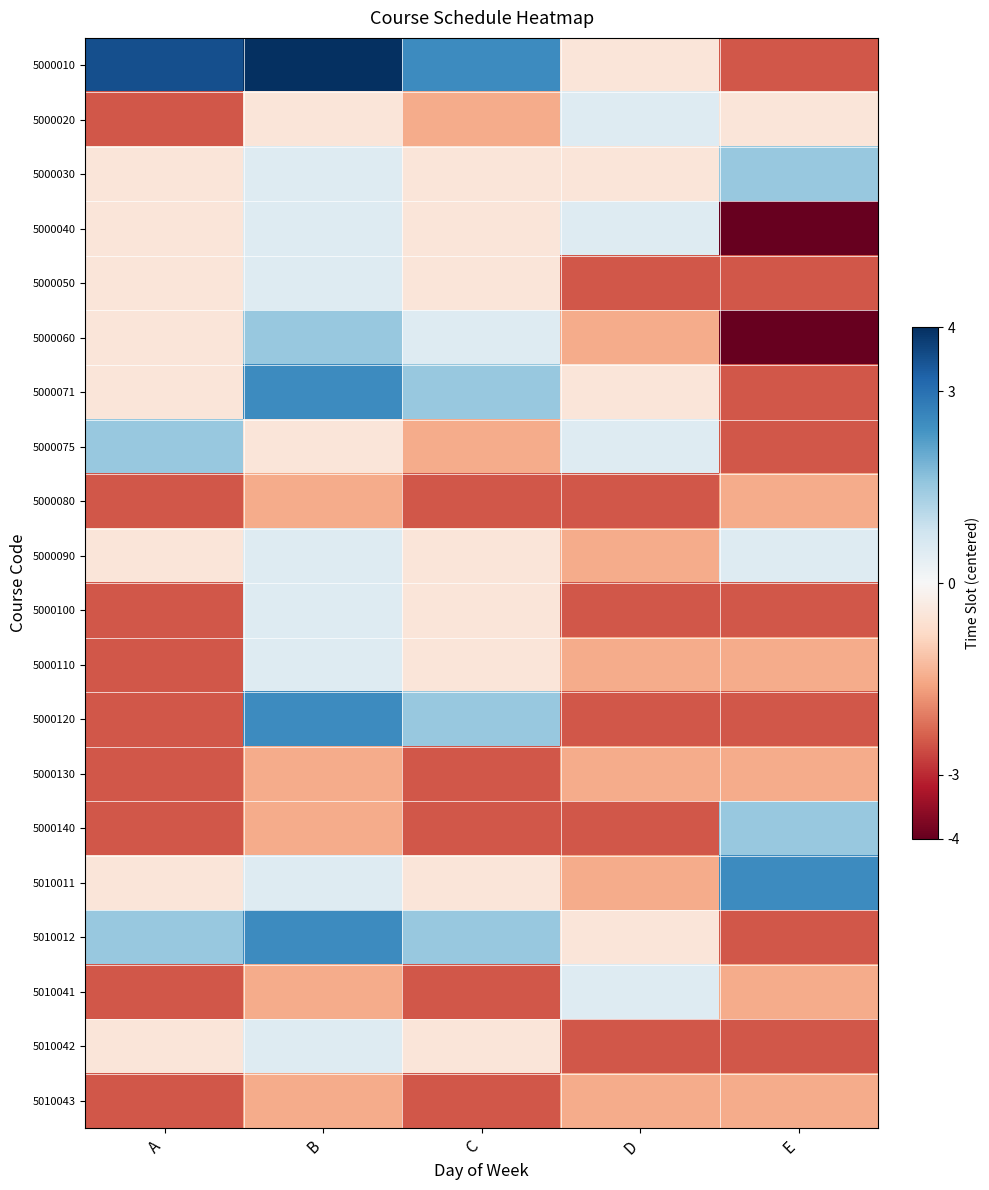

What is the difference between the highest and lowest values at A?

6.0